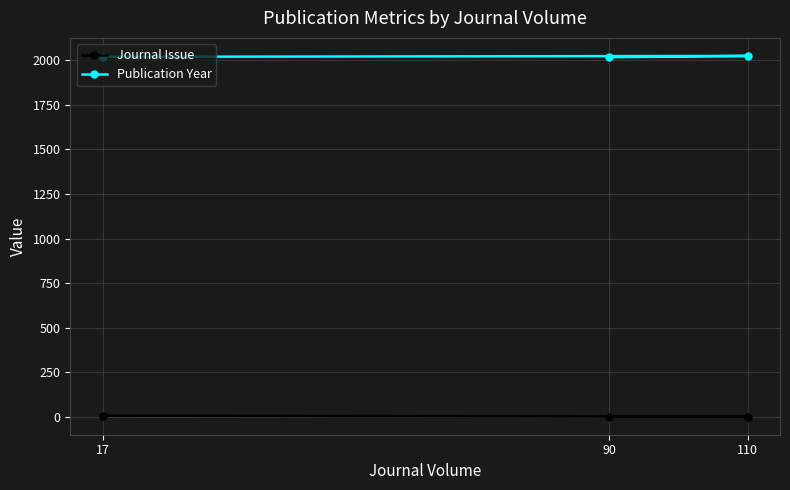

At how many categories does at least one series exceed 575?

3